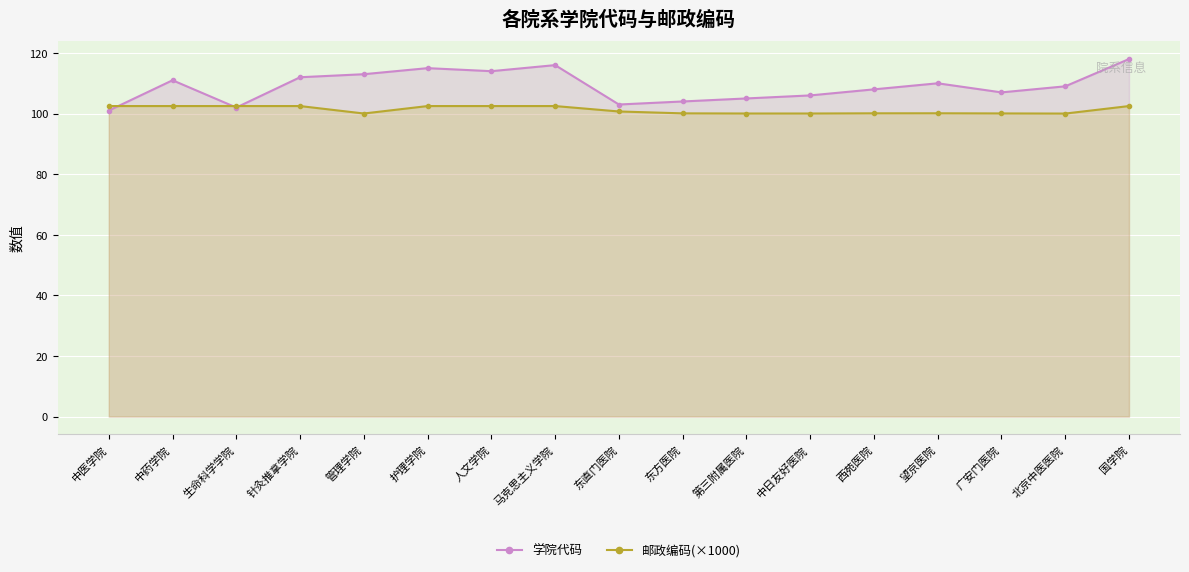

Reading right to left, extract all data points from this chart.

学院代码: 国学院=118.0	北京中医医院=109.0	广安门医院=107.0	望京医院=110.0	西苑医院=108.0	中日友好医院=106.0	第三附属医院=105.0	东方医院=104.0	东直门医院=103.0	马克思主义学院=116.0	人文学院=114.0	护理学院=115.0	管理学院=113.0	针灸推拿学院=112.0	生命科学学院=102.0	中药学院=111.0	中医学院=101.0
邮政编码(×1000): 国学院=102.5	北京中医医院=100.0	广安门医院=100.1	望京医院=100.1	西苑医院=100.1	中日友好医院=100.0	第三附属医院=100.0	东方医院=100.1	东直门医院=100.7	马克思主义学院=102.5	人文学院=102.5	护理学院=102.5	管理学院=100.0	针灸推拿学院=102.5	生命科学学院=102.5	中药学院=102.5	中医学院=102.5